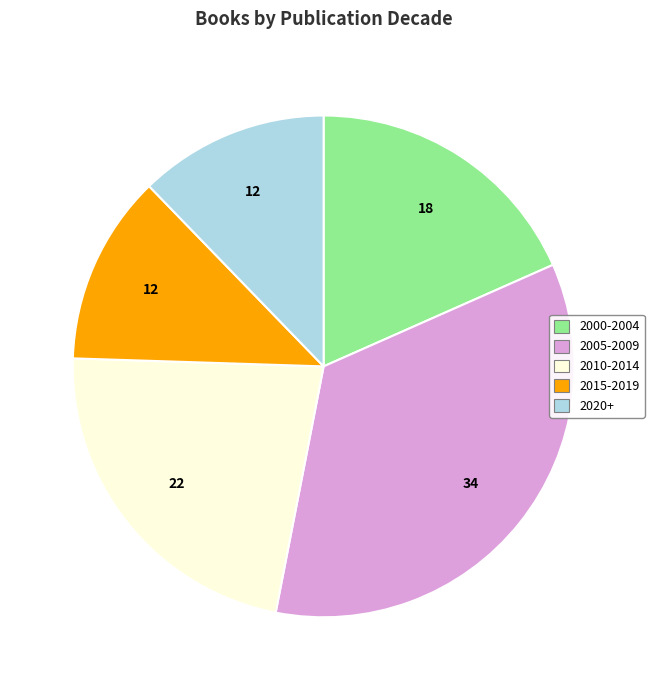

How many segments does this pie chart have?

5